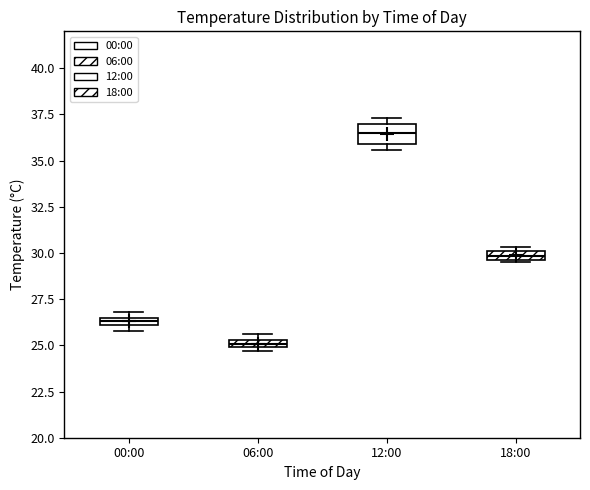

Which box is the tallest, from its lower edge to its upper edge?

12:00